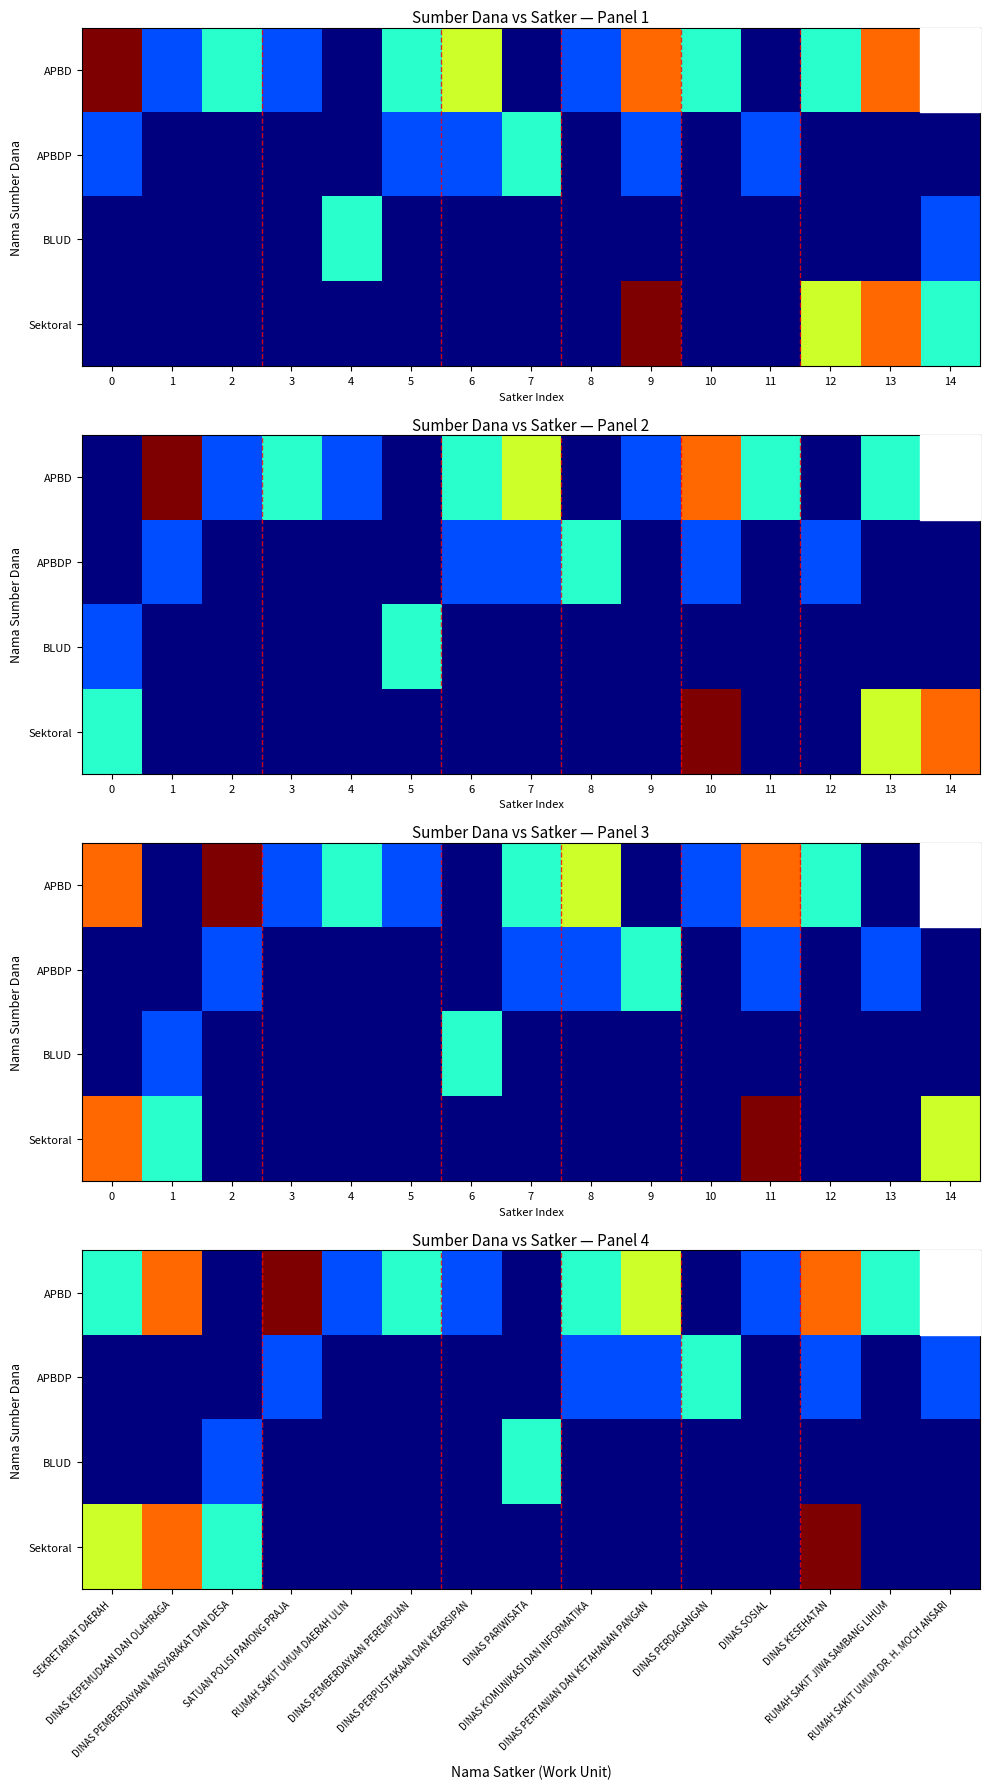

What is the spread (max minus min) of values at DINAS PERDAGANGAN?

2